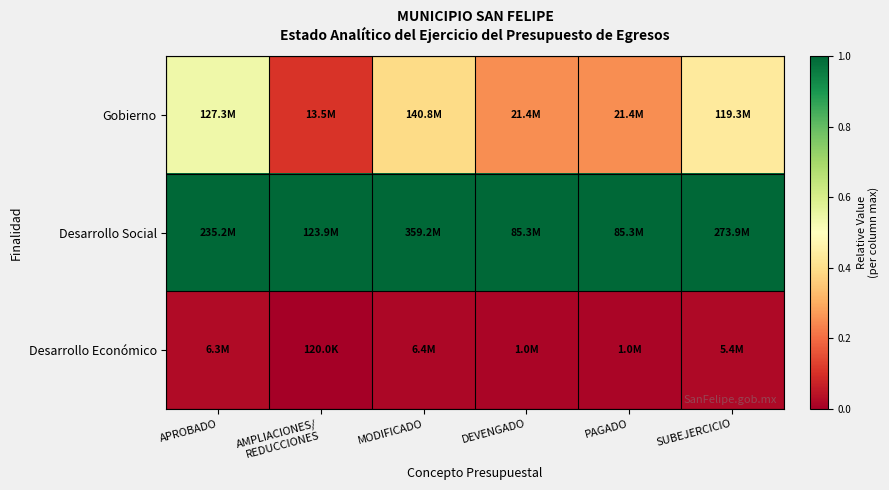

At how many categories does at least one series exceed 0?

6